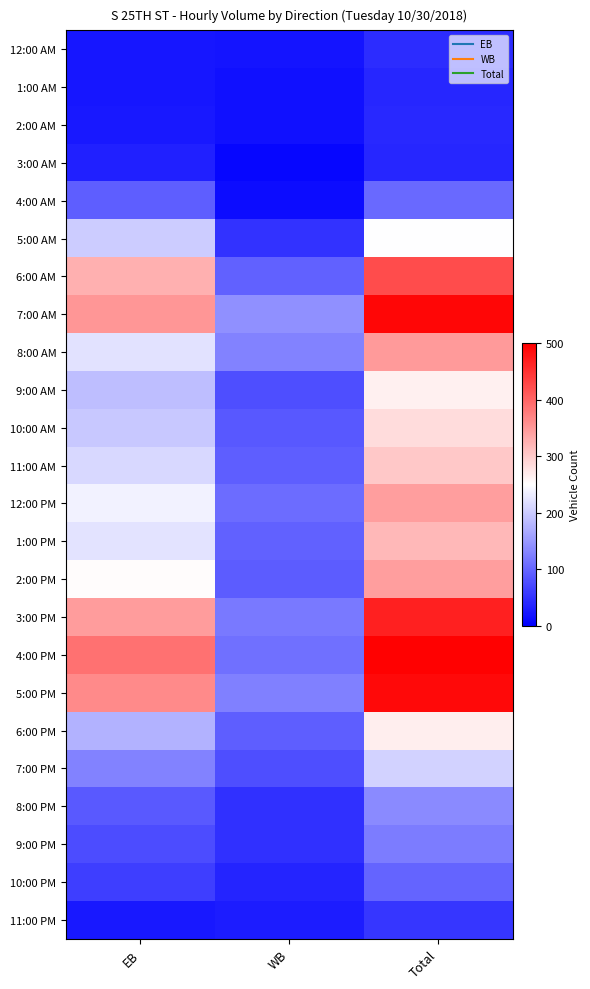

Which series has the largest range (max minus min)?

4:00 PM